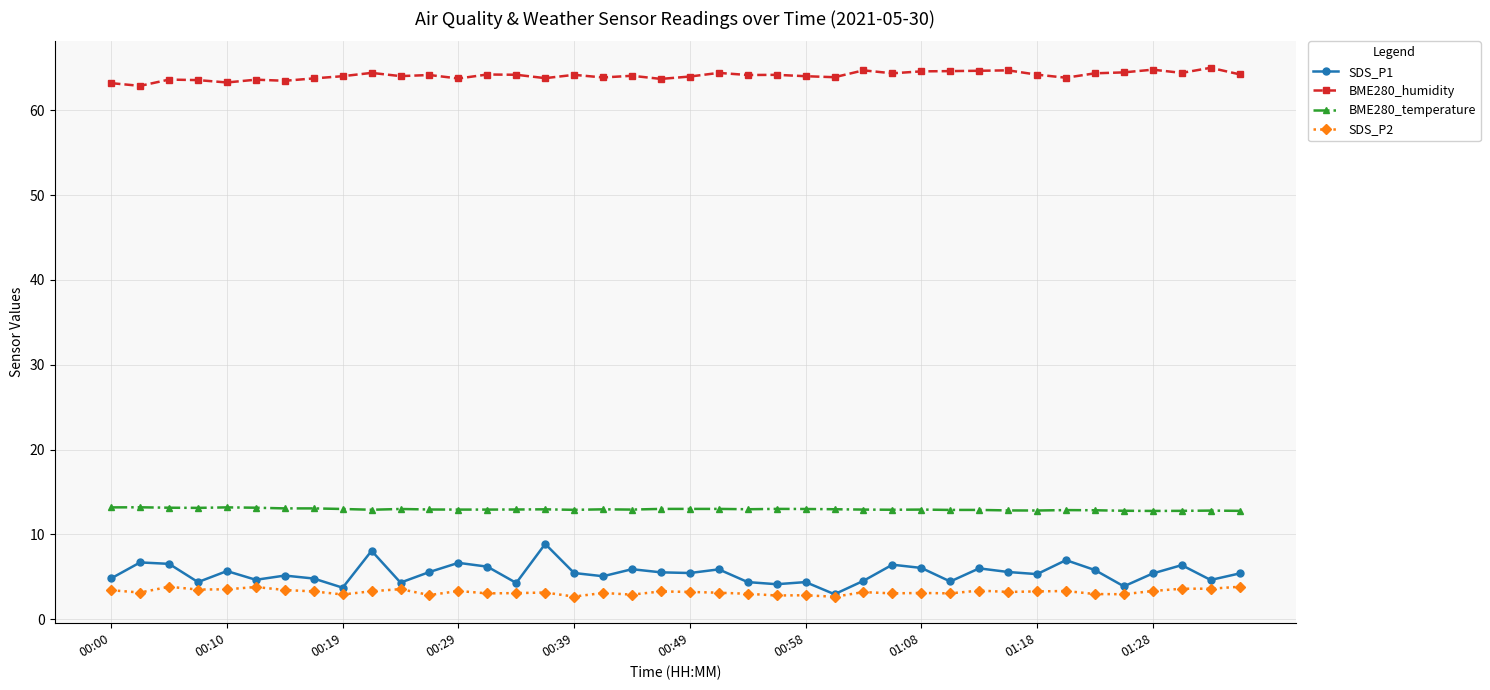

List the series in order of their peak value, lowest first.

SDS_P2, SDS_P1, BME280_temperature, BME280_humidity